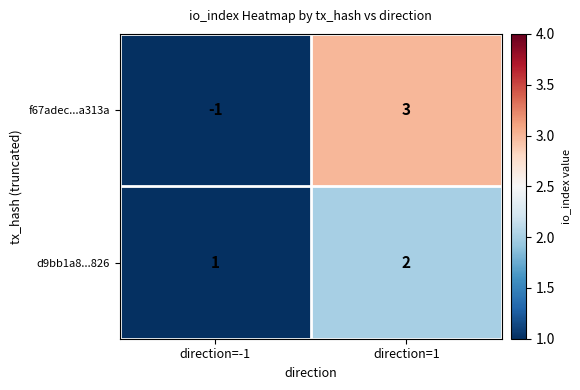

At which category does the chart reach its minimum across all series?

direction=-1